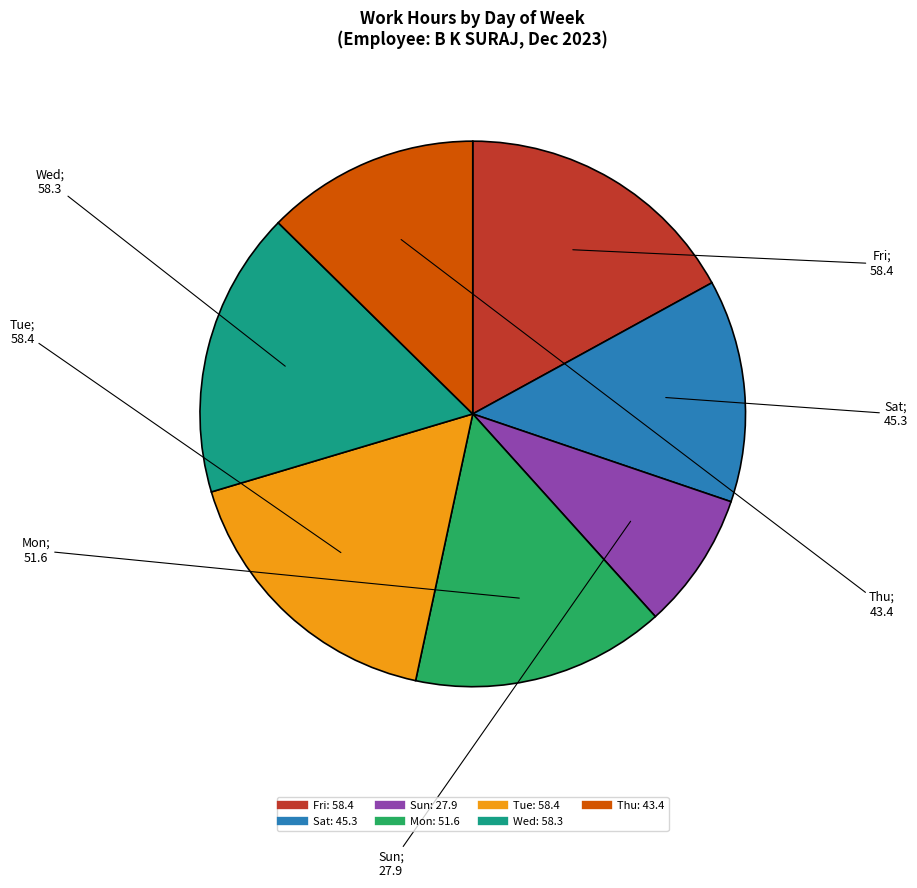

Is Tue the majority of the pie?

No